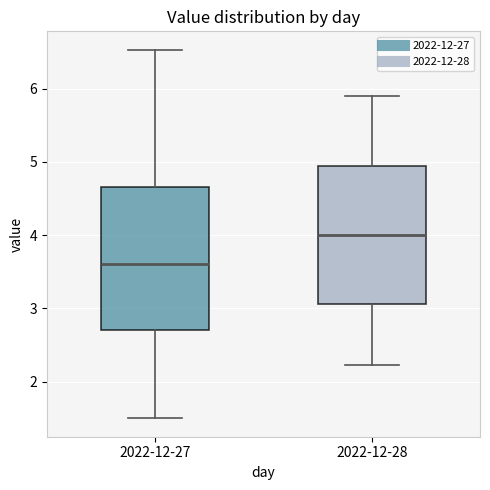

Where does the median line of the box for 2022-12-27 sit on the y-axis? The values are not printed on the chart, so give them approximately, as read against the axis.

3.6